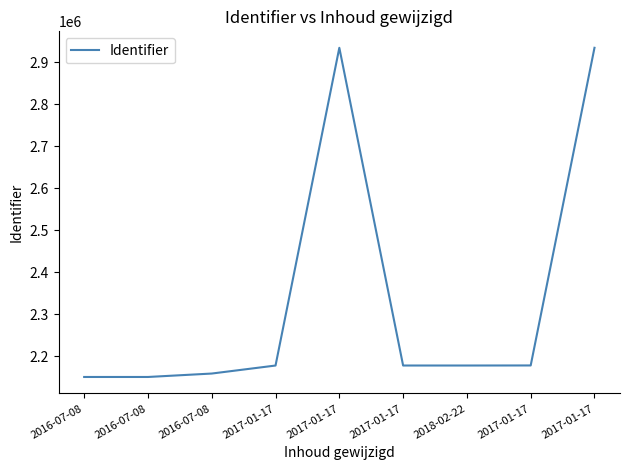

What is the sum of all values?

21043008